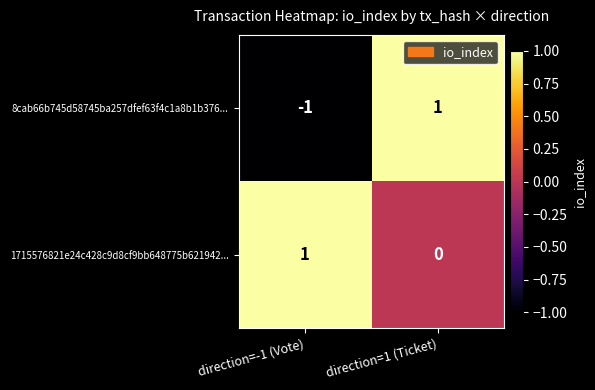

At which label is 1715576821e24c428c9d8cf9bb648775b621942... closest to 0?

direction=1 (Ticket)